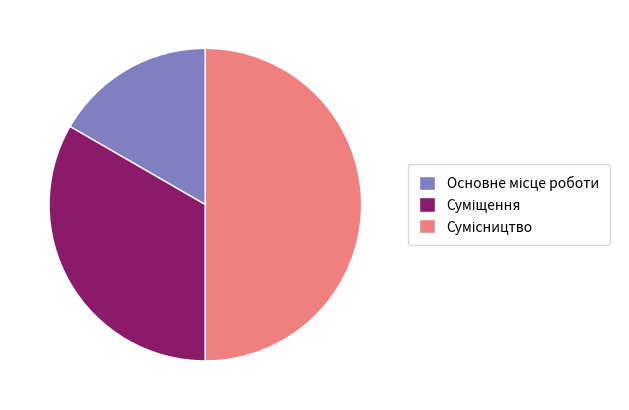

Which has a higher value, Суміщення or Сумісництво?

Сумісництво